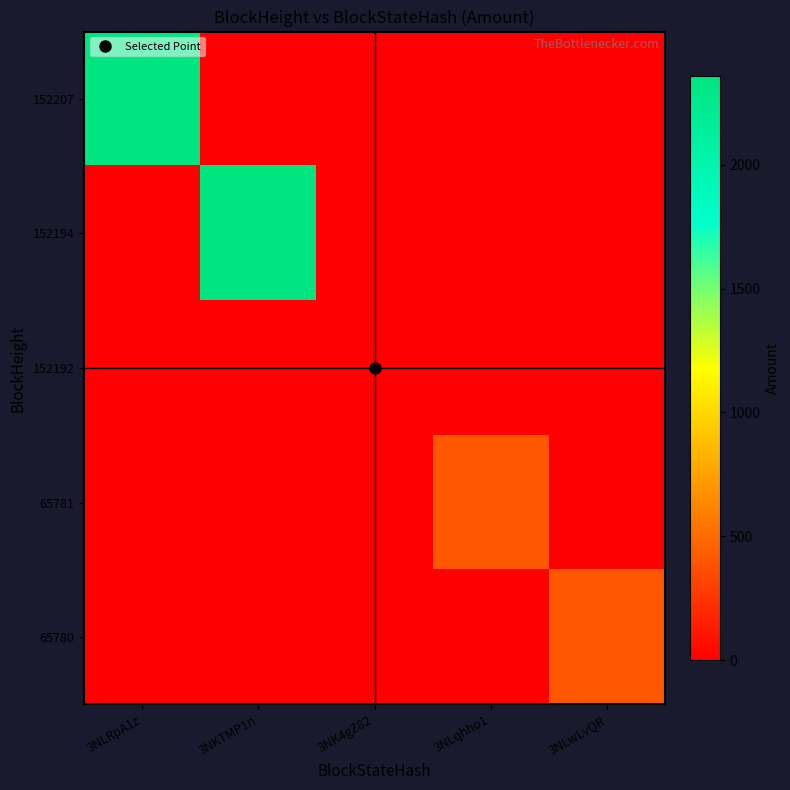

Rank the series at 3NLqhho1 from highest to lowest value.

65781, 152207, 152194, 152192, 65780